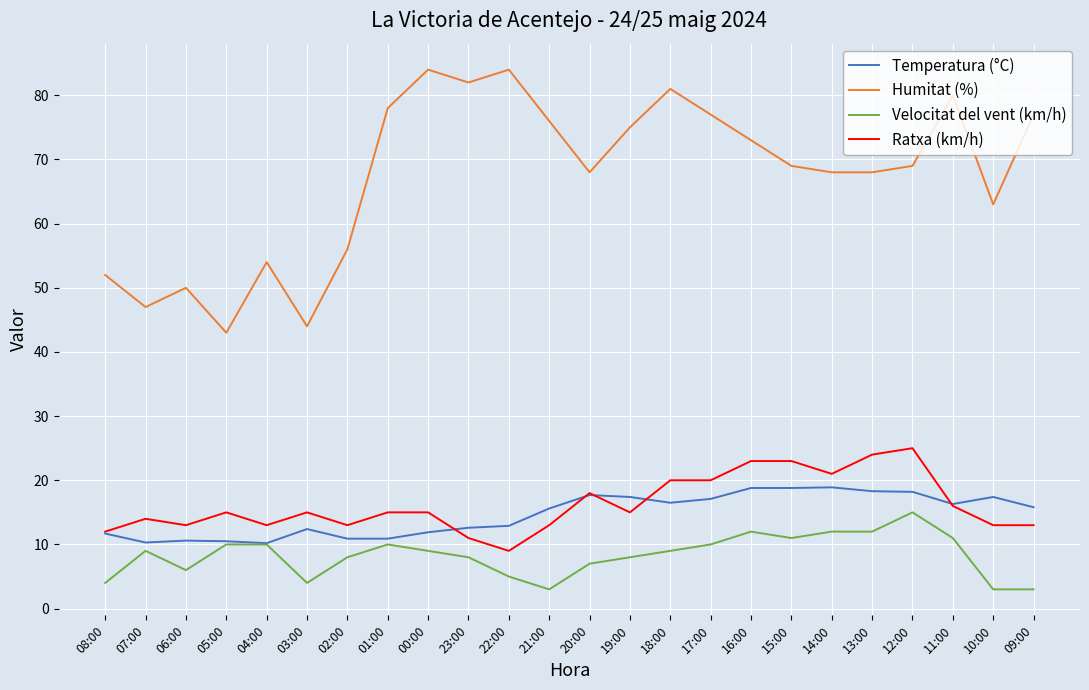

Rank the series at 03:00 from highest to lowest value.

Humitat (%), Ratxa (km/h), Temperatura (°C), Velocitat del vent (km/h)